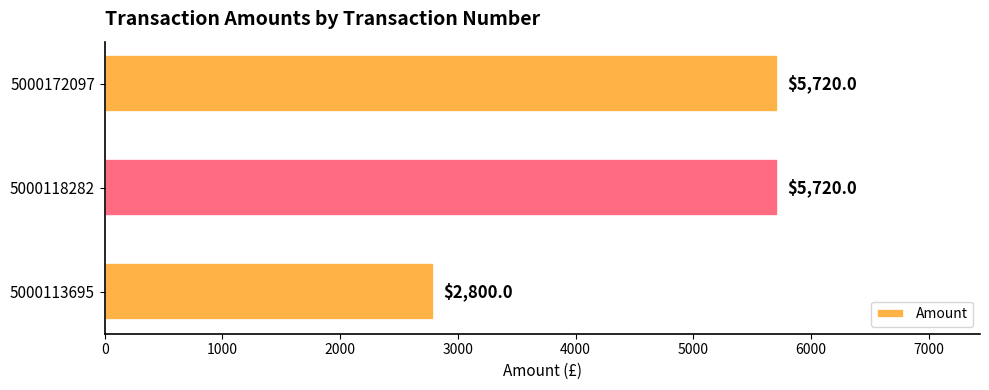

The value at 5000118282 is 5720. True or false?

True